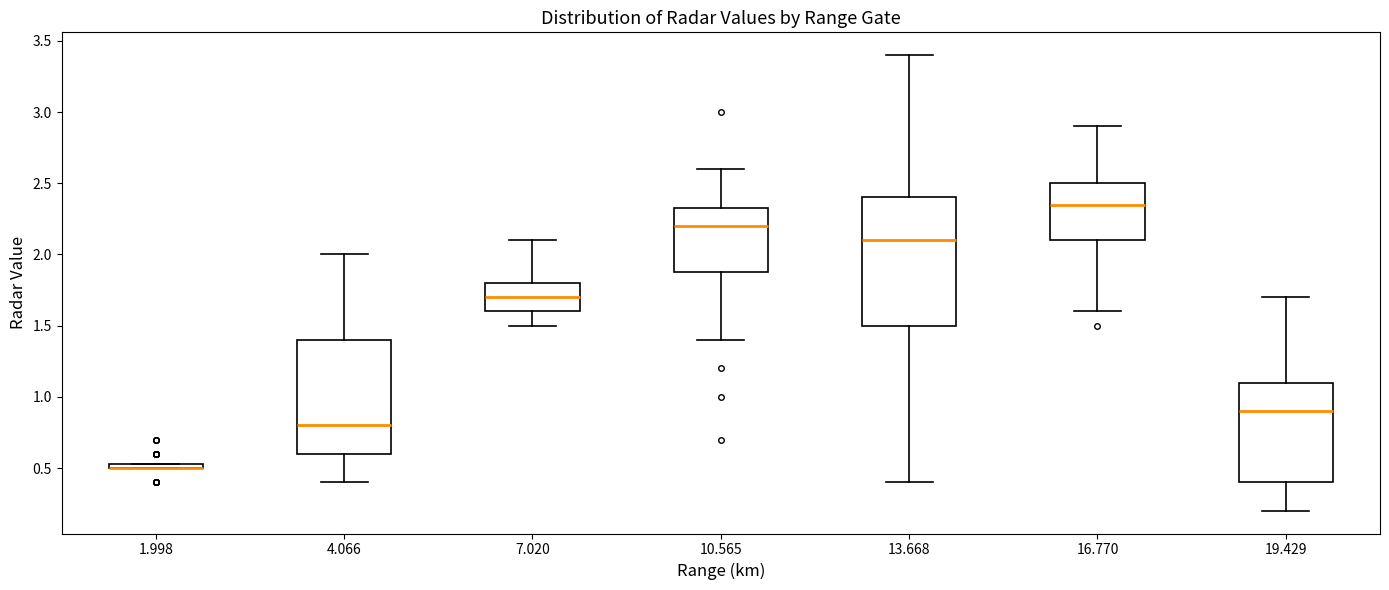

Where does the upper whisker of the box at x = 4.066 end on the y-axis? The values are not printed on the chart, so give them approximately, as read against the axis.

2.00